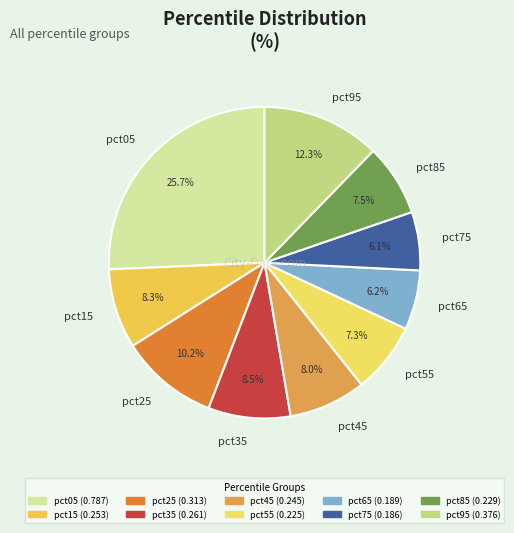

What is the largest slice in the pie chart?

pct05